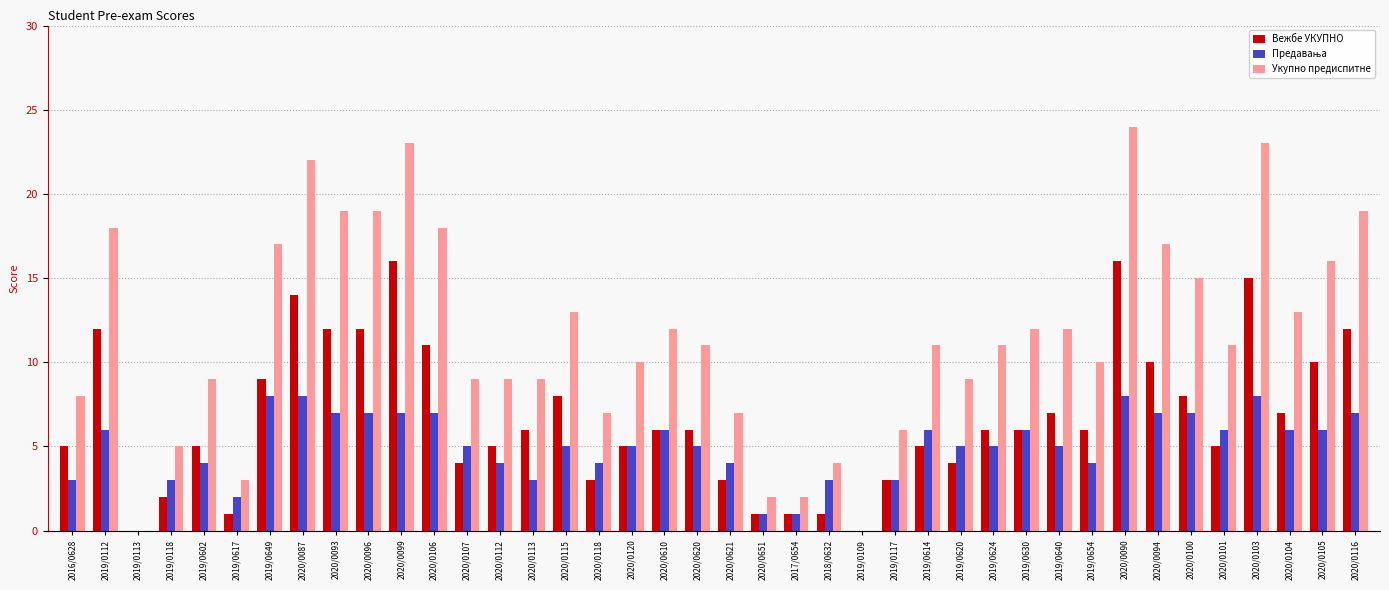

What is the spread (max minus min) of values at 2020/0104?

7